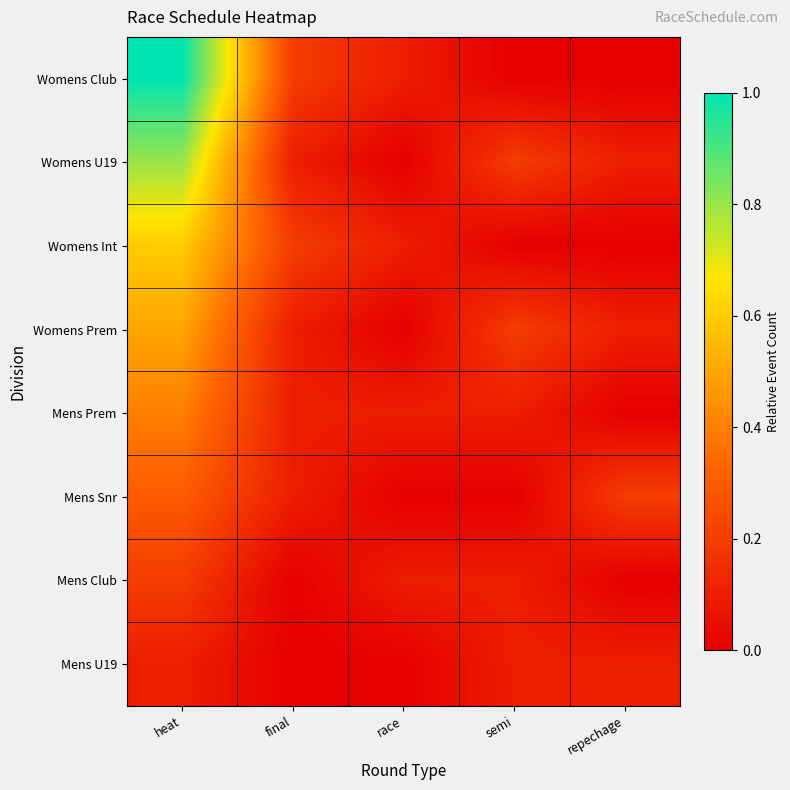

What is the spread (max minus min) of values at semi?

0.2